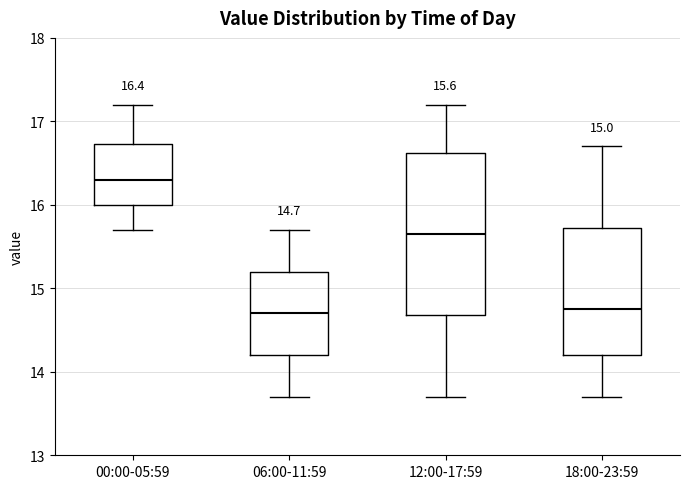

Which box has the highest median line?

00:00-05:59